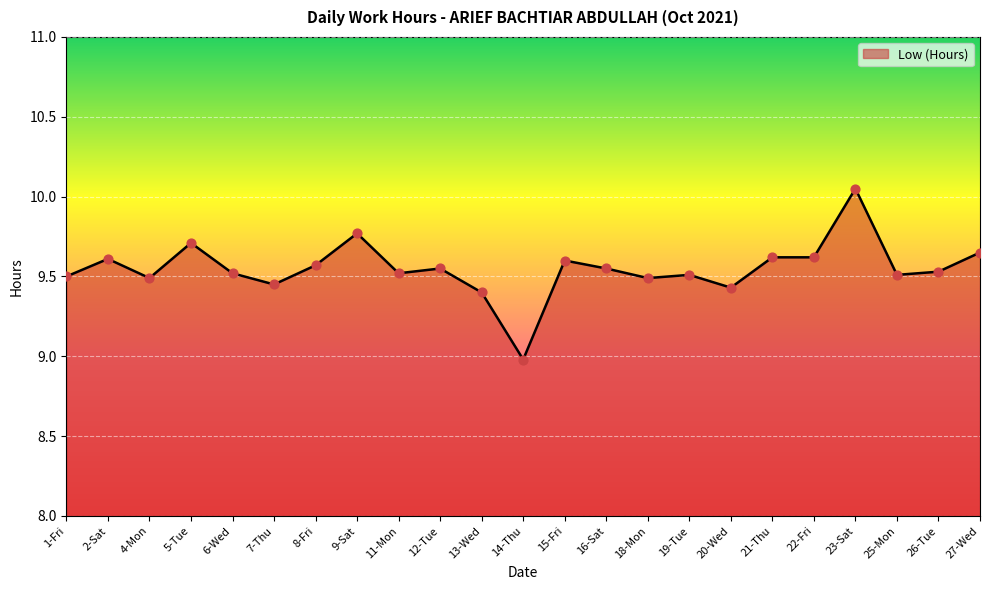

Between 14-Thu and 15-Fri, which is larger?

15-Fri